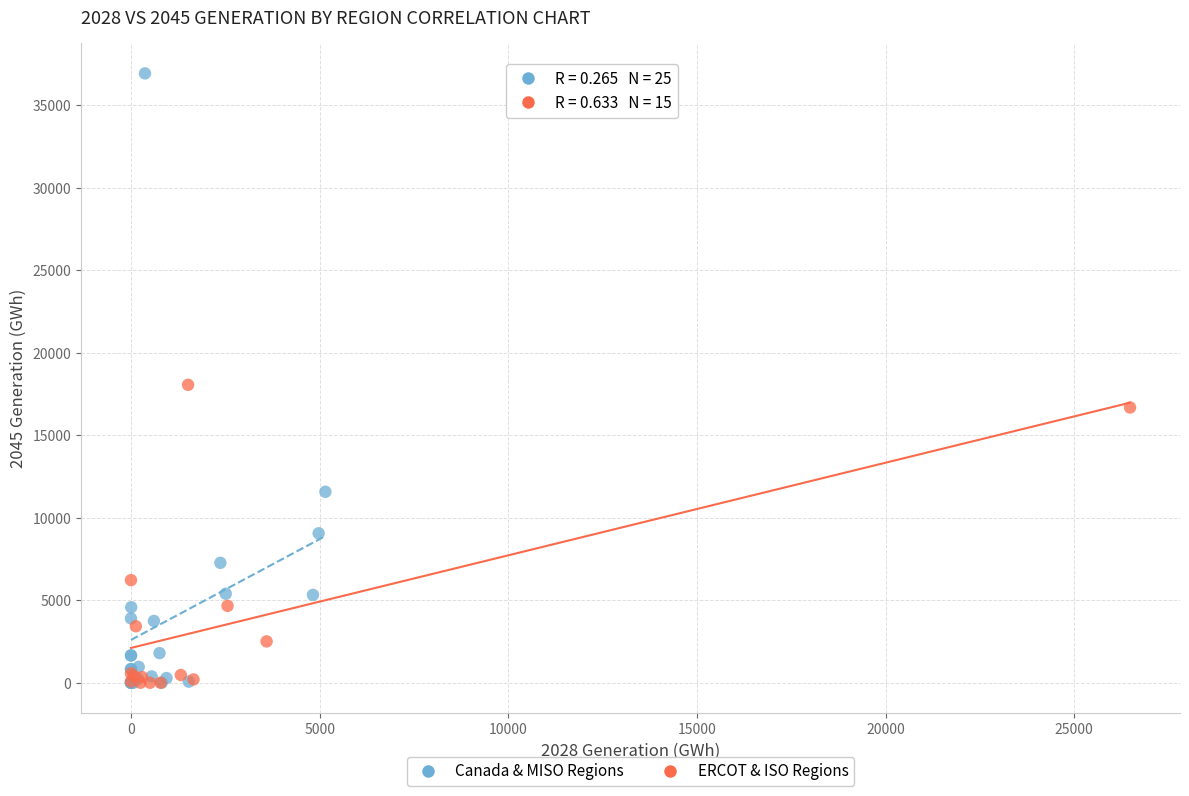

Which series reaches the maximum Y coordinate?

Canada & MISO Regions